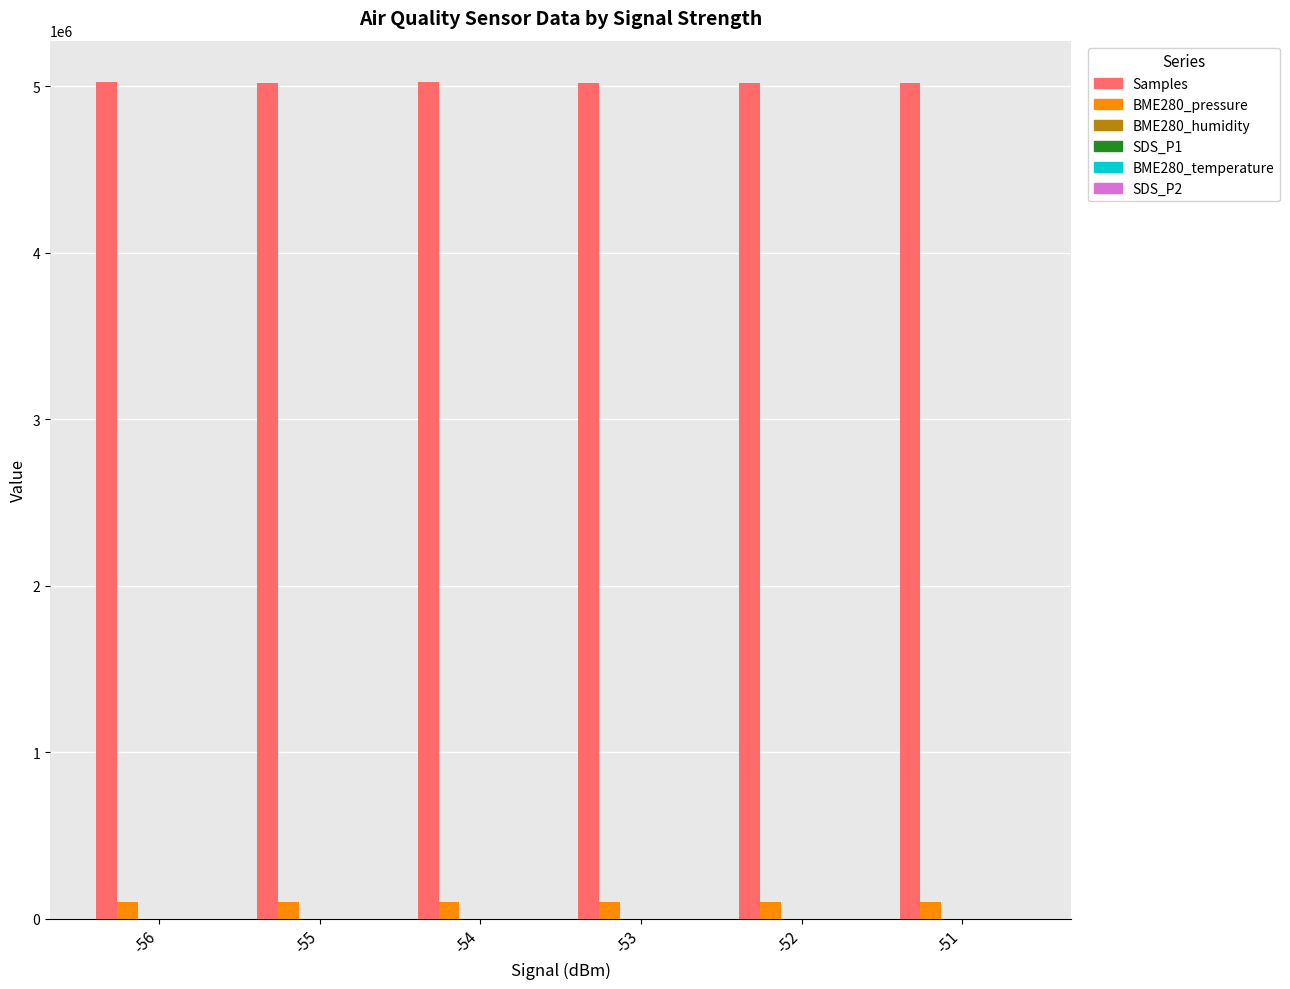

The value of Samples at -52 is 1129086.7. True or false?

False